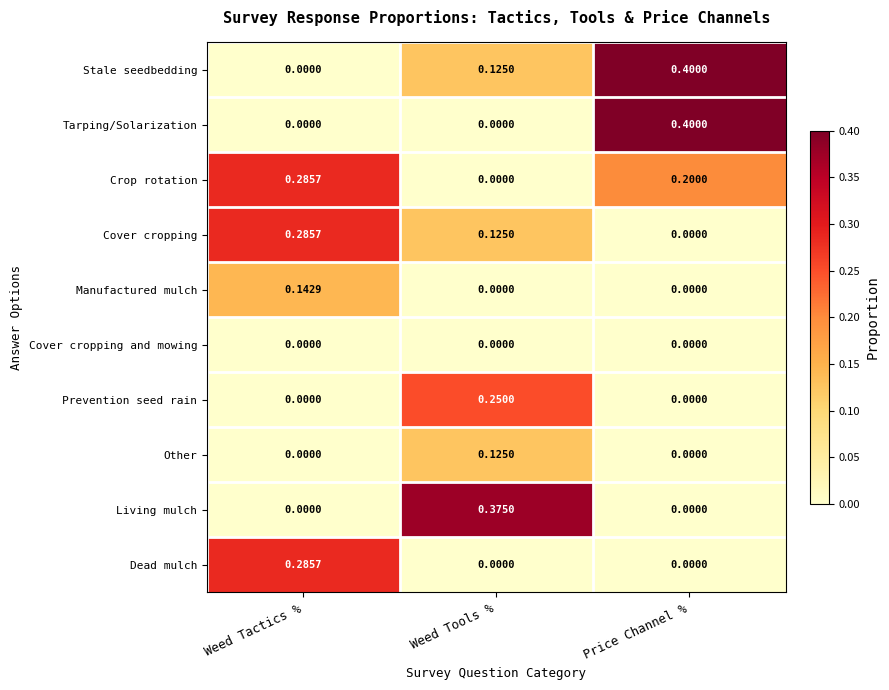

Which category has the highest value in the Crop rotation series?

Weed Tactics %